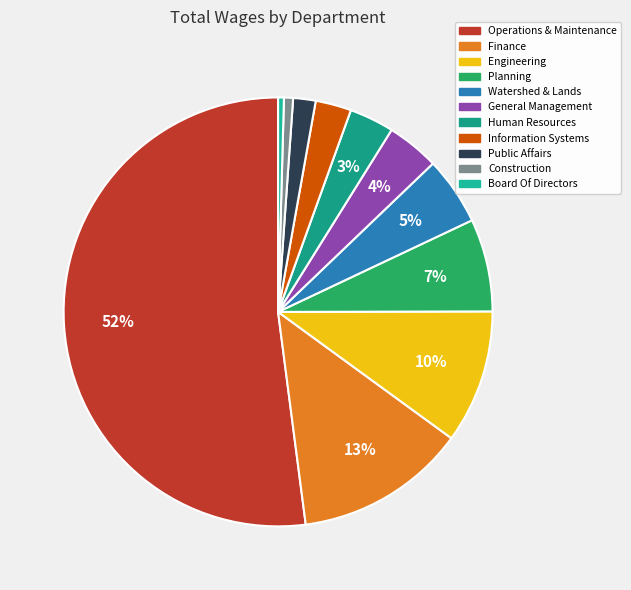

How many slices are in this pie chart?

11